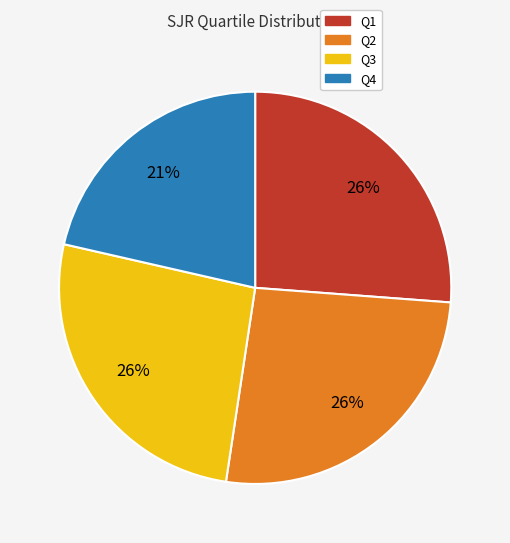

Is it true that Q1 is 17% of the pie?

False